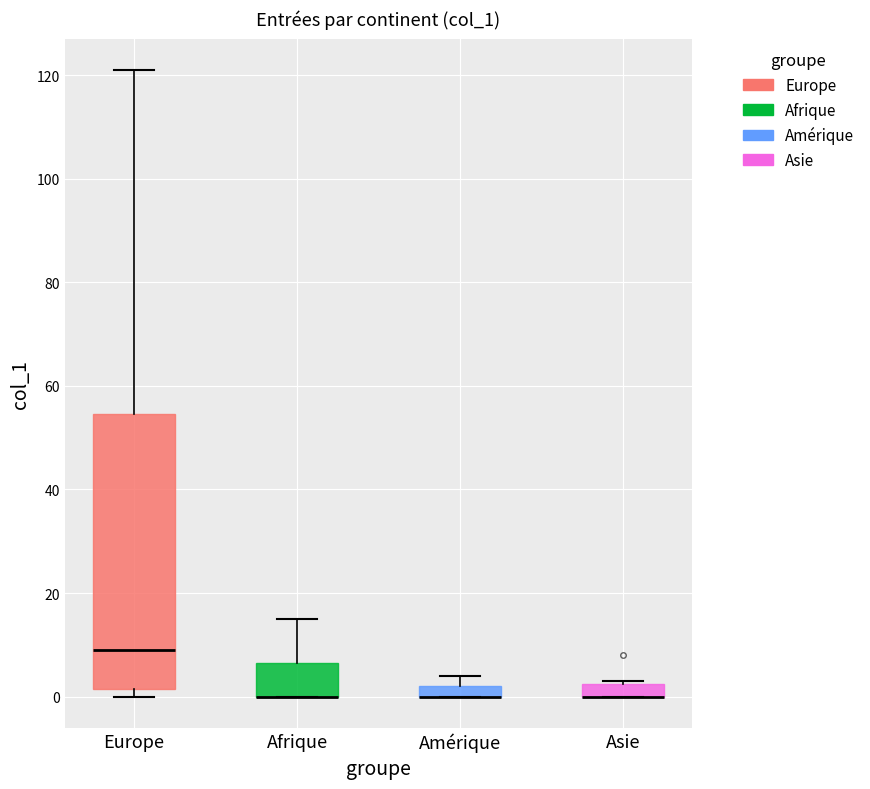

Where does the upper whisker of the box for Europe end on the y-axis? The values are not printed on the chart, so give them approximately, as read against the axis.

122